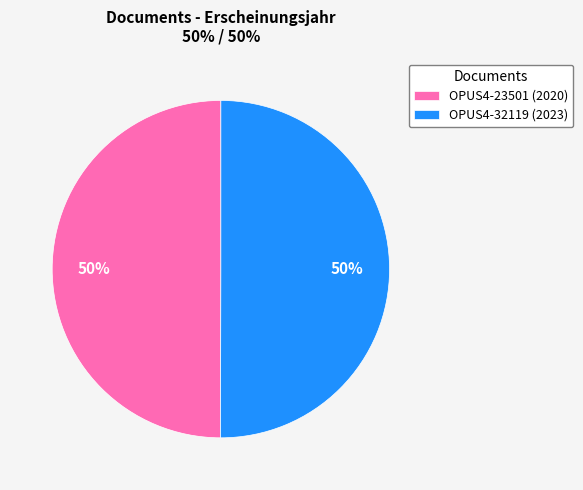

To the nearest percent, what percentage of the pie is OPUS4-23501 (2020)?

50%